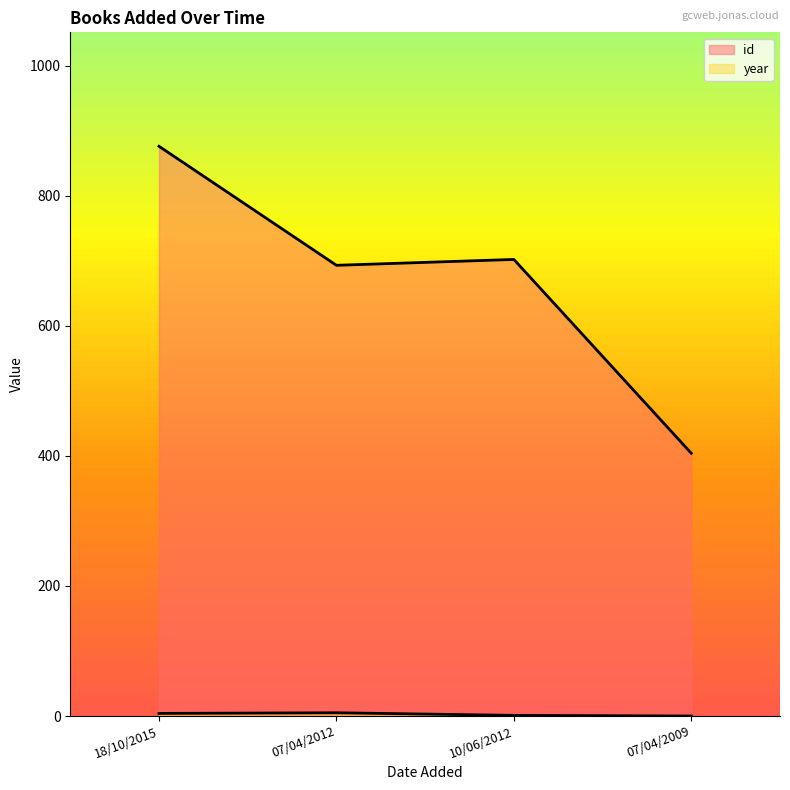

How many interior local peaks does the id series have?

1